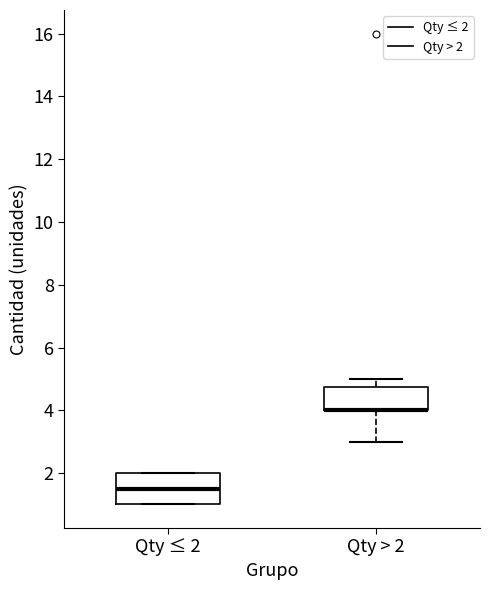

Comparing the boxes themselves (not the whiskers), which one is the tallest?

Qty ≤ 2